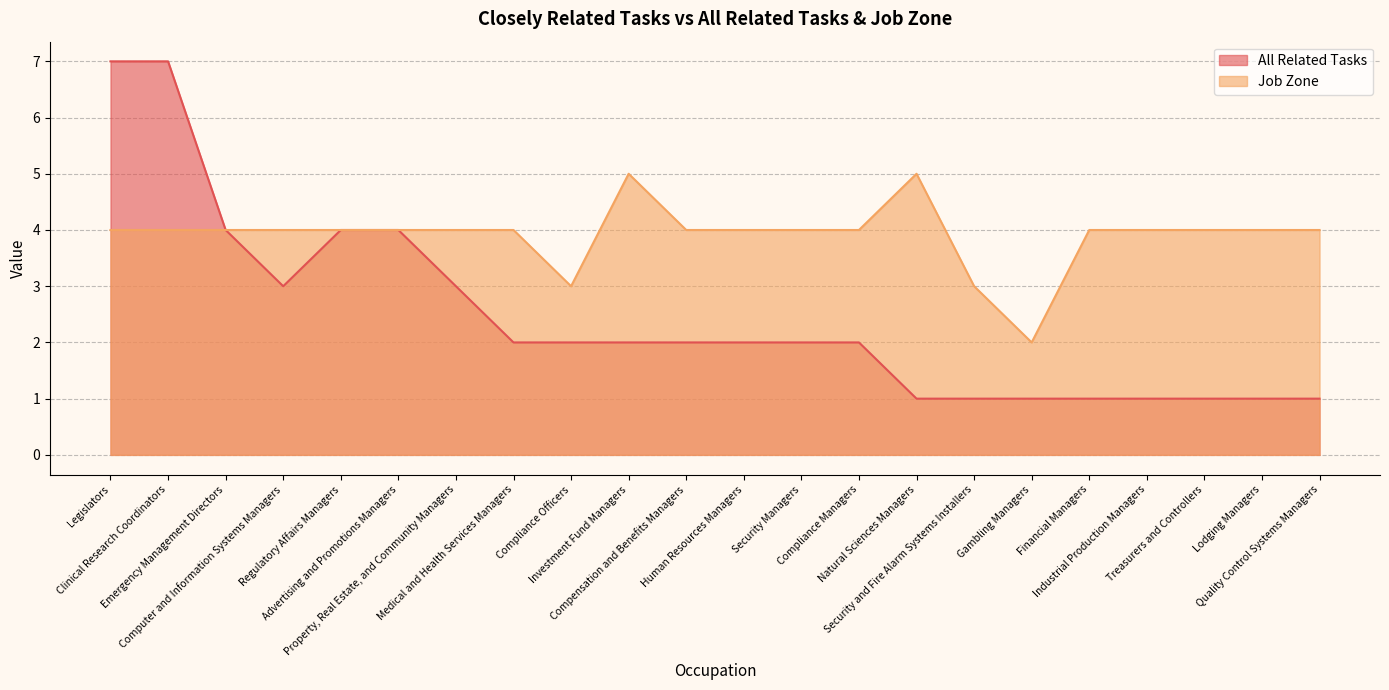

At which category is the sum across all series the highest?

Legislators